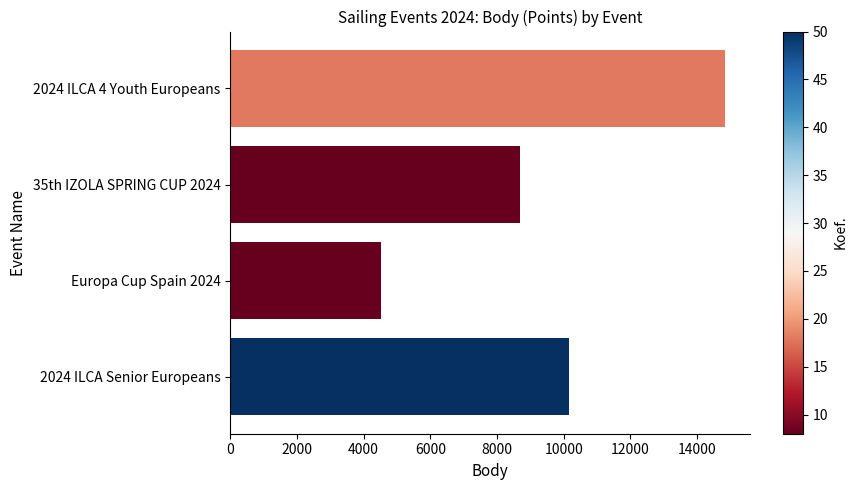

How many data points are less than 10144?

2